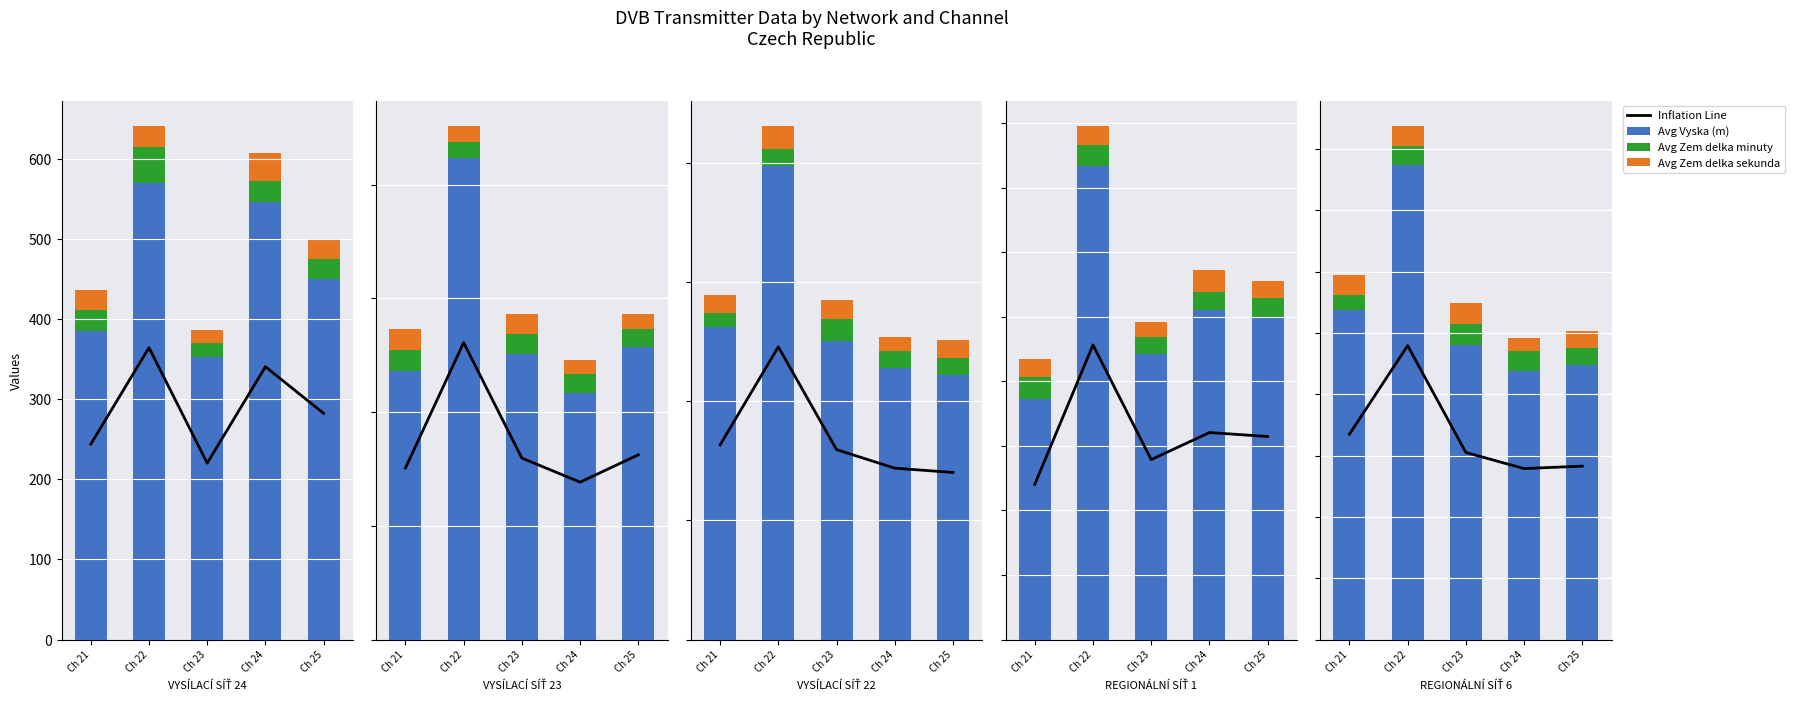

Which label corresponds to the largest value in the chart?

Ch 22